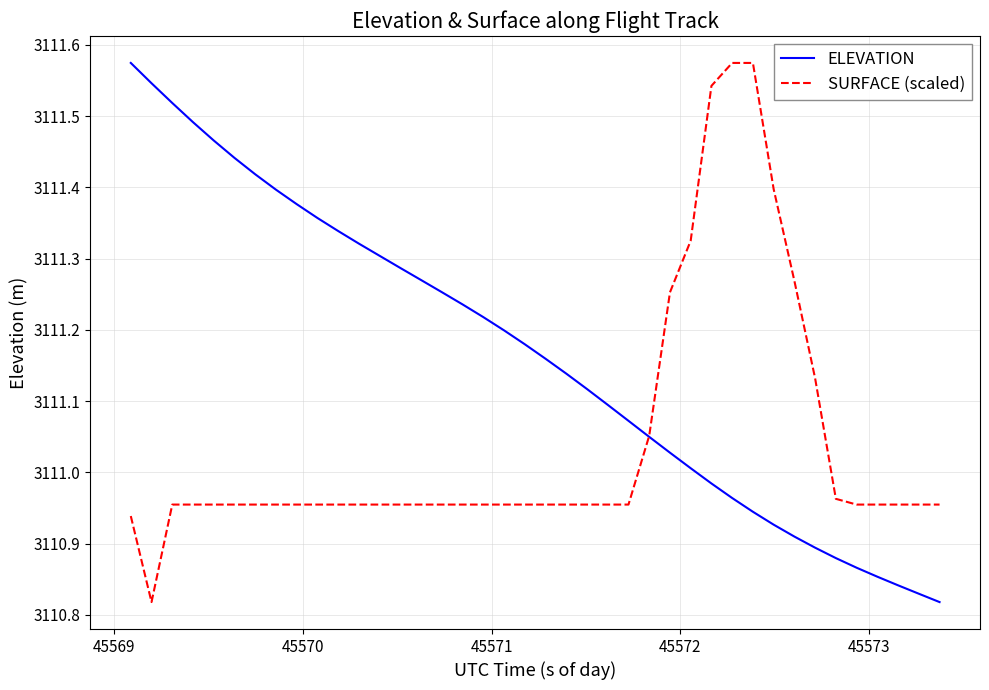

Which series has the largest total across all categories?

ELEVATION